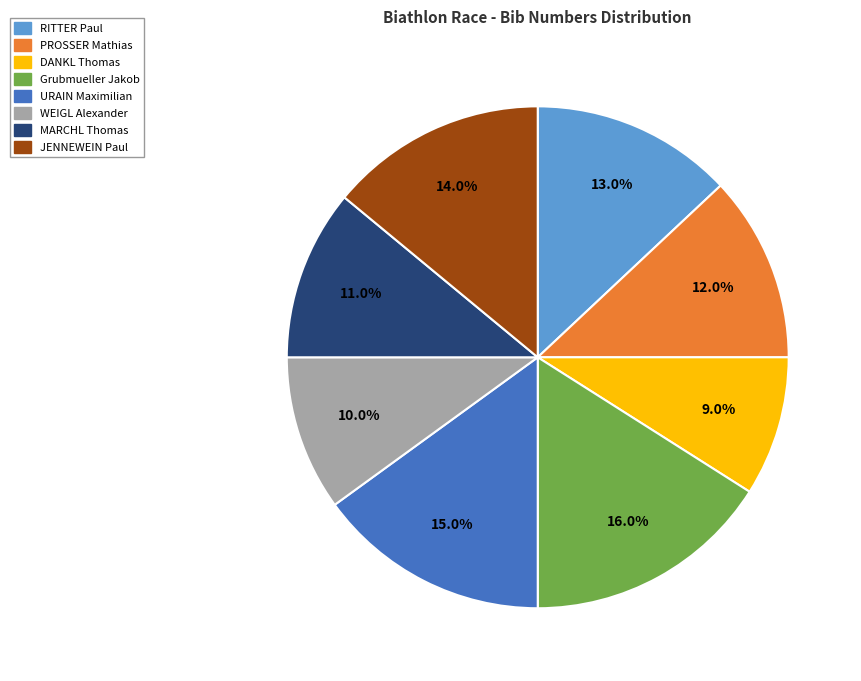

Combined, do WEIGL Alexander and Grubmueller Jakob account for over 50%?

No